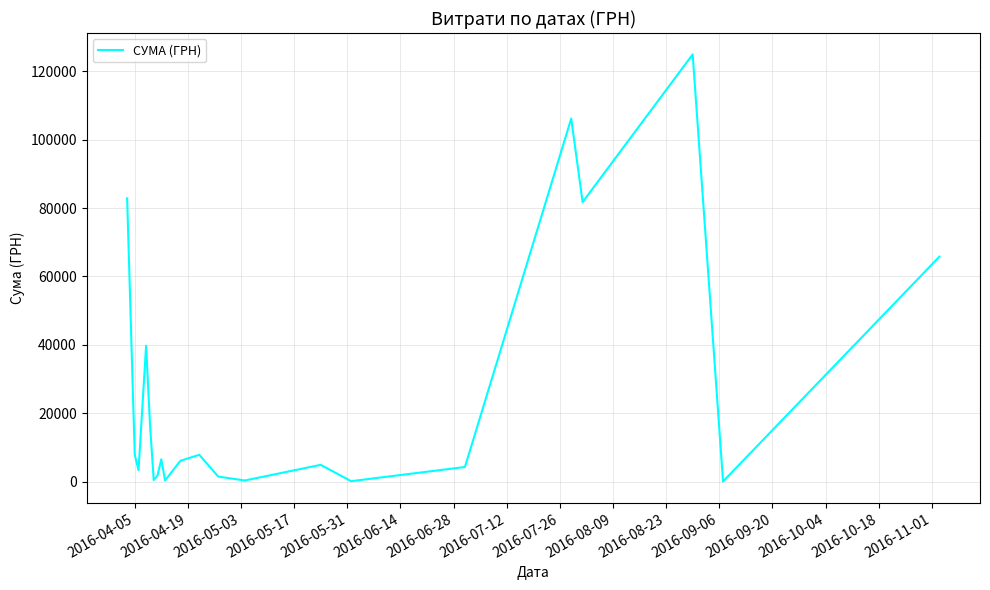

What is the difference between the maximum and minimum values?

124820.3